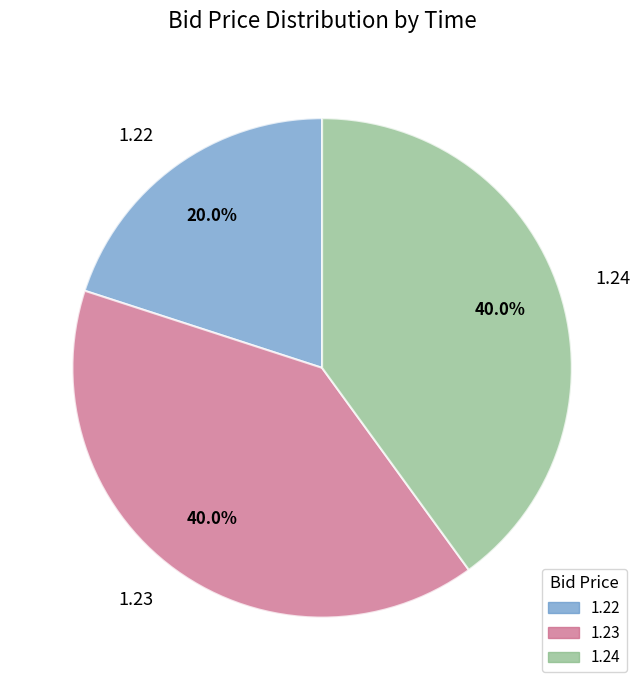

Combined, what portion of the pie is 1.24 and 1.23?

80.0%